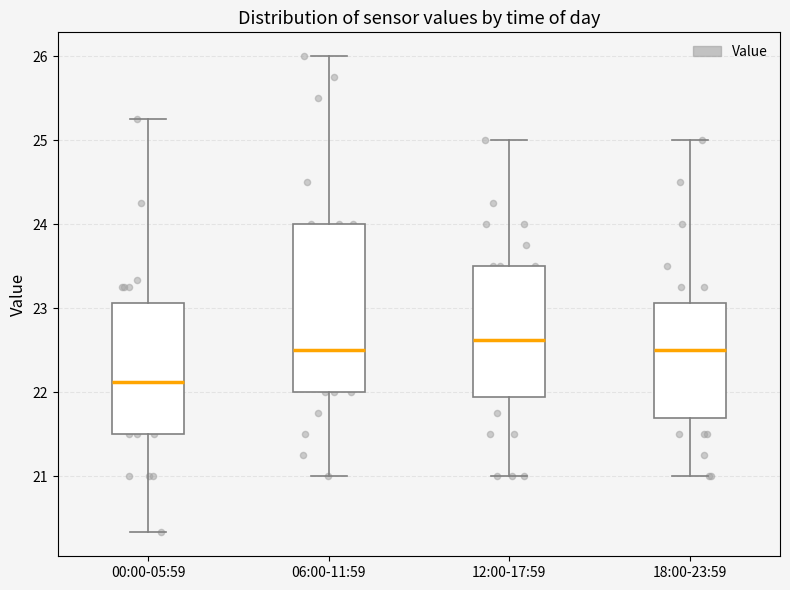

Which box's median line is the lowest?

00:00-05:59